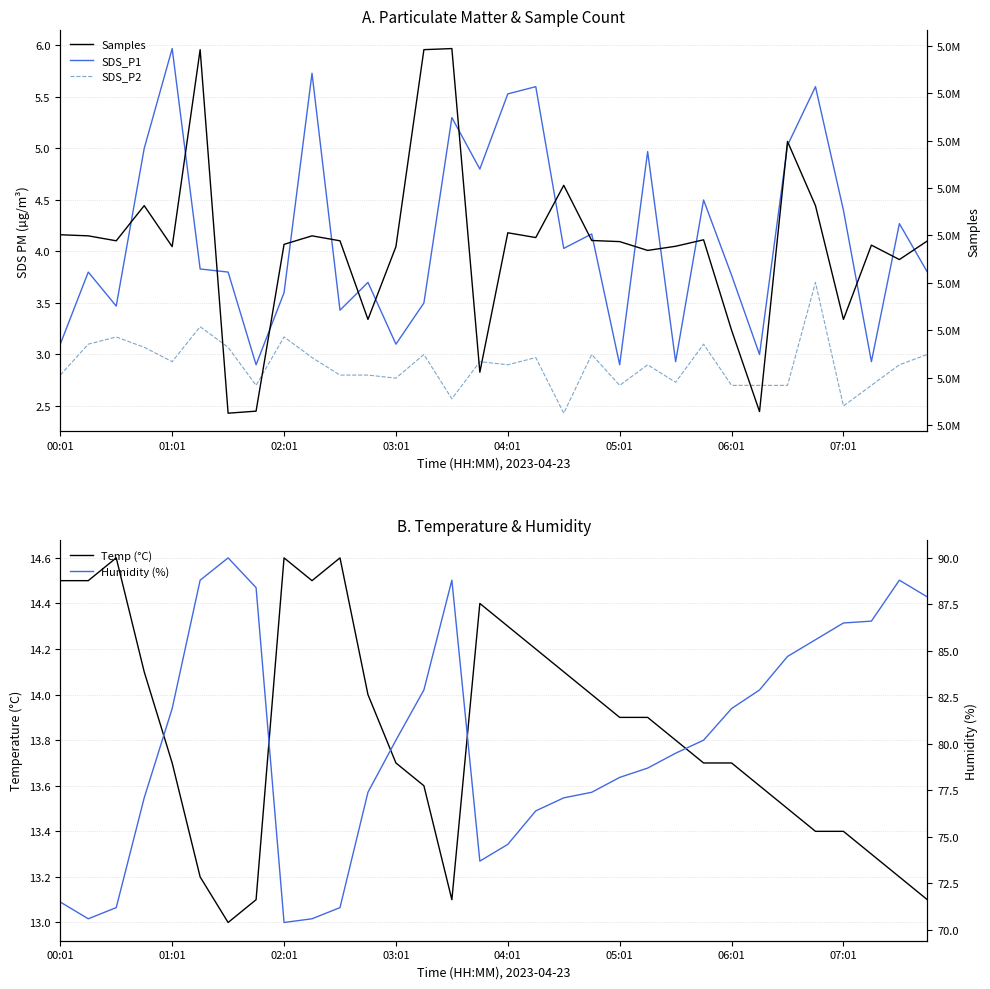

True or false: Temp (°C) and SDS_P1 intersect in this chart.

False